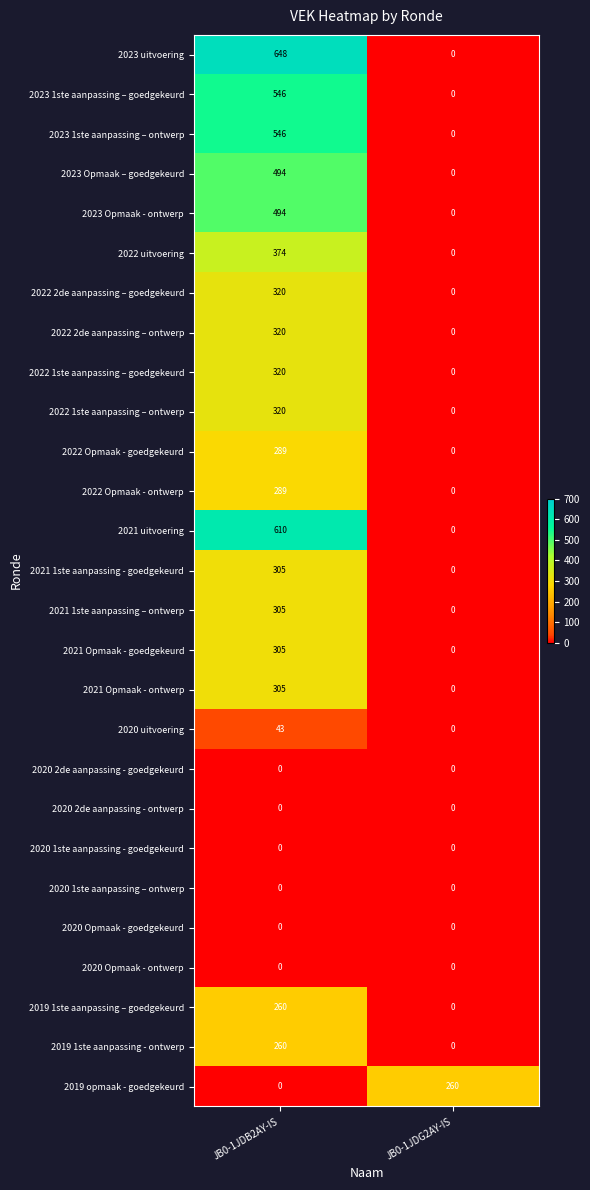

At how many categories does at least one series exceed 420?

1